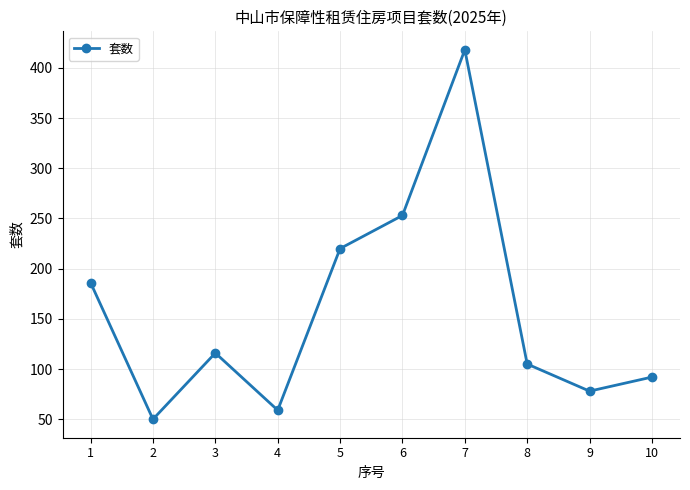

Where does the data first go above 116?

1